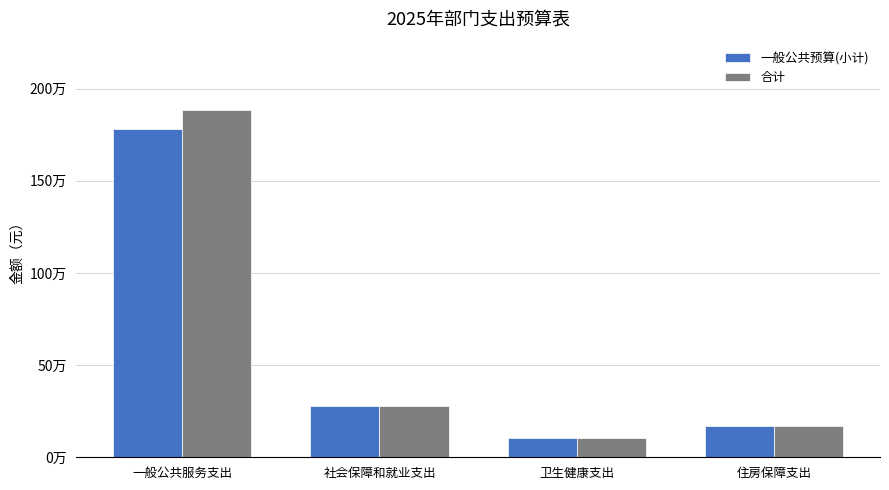

What is the label of the 4th bar from the left?

住房保障支出